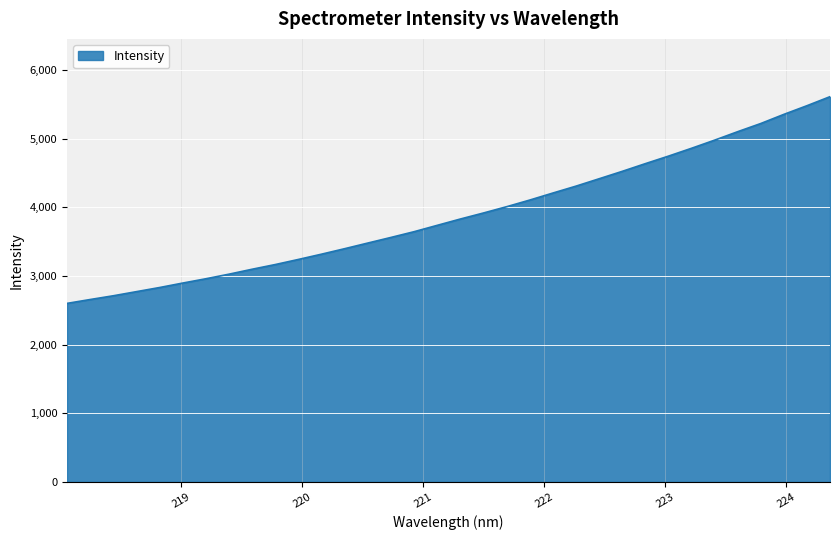

What is the average value?

3895.3